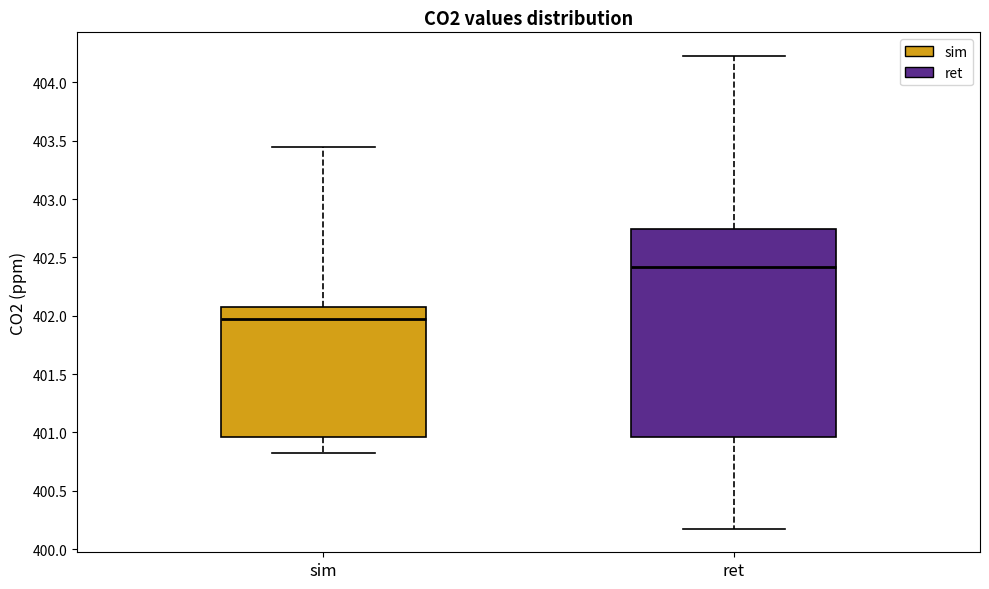

Reading left to right, read every box against the y-axis: the position of its median line, the range the box covers, and the ends of its whiskers. The values are not printed on the chart, so give them approximately, as read against the axis.

sim: median 401.95, box 400.95 to 402.05, whiskers 400.85 to 403.45
ret: median 402.40, box 400.95 to 402.75, whiskers 400.15 to 404.25